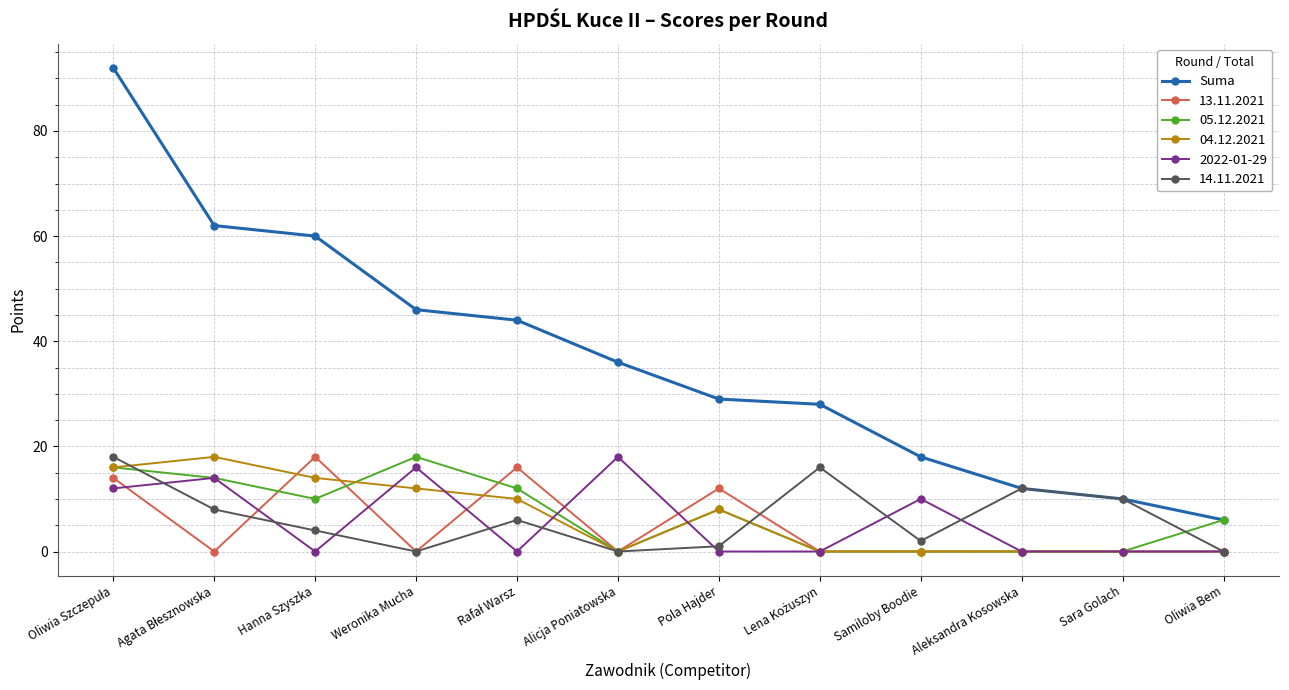

What position from the left is Oliwia Bem?

12